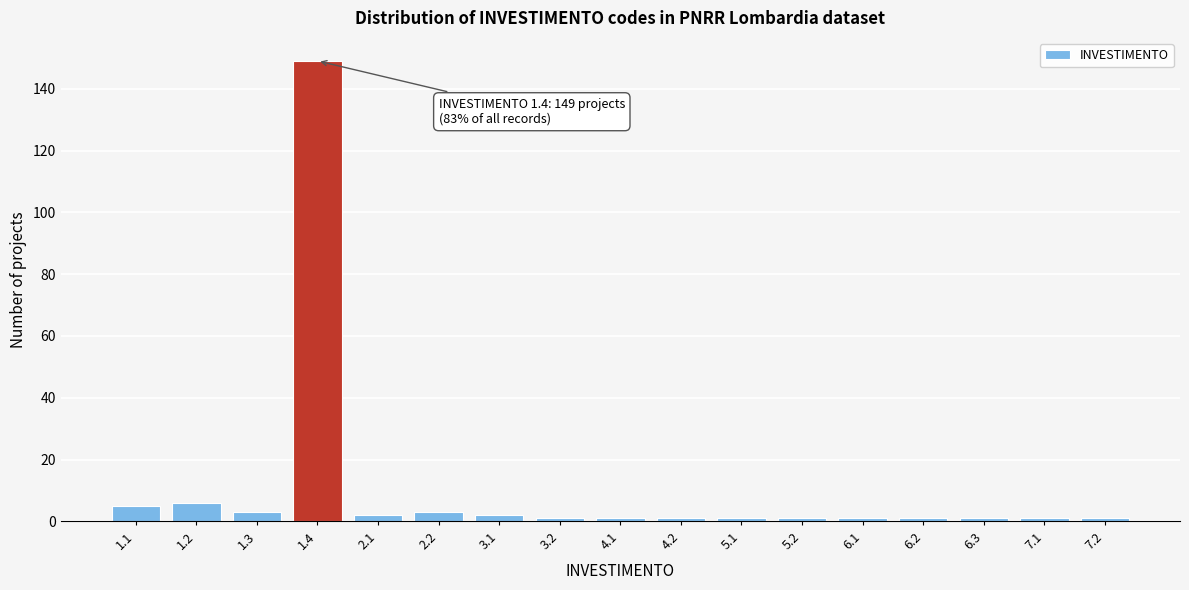

Reading right to left, list all the values displayed in this chart.

7.2=1	7.1=1	6.3=1	6.2=1	6.1=1	5.2=1	5.1=1	4.2=1	4.1=1	3.2=1	3.1=2	2.2=3	2.1=2	1.4=149	1.3=3	1.2=6	1.1=5